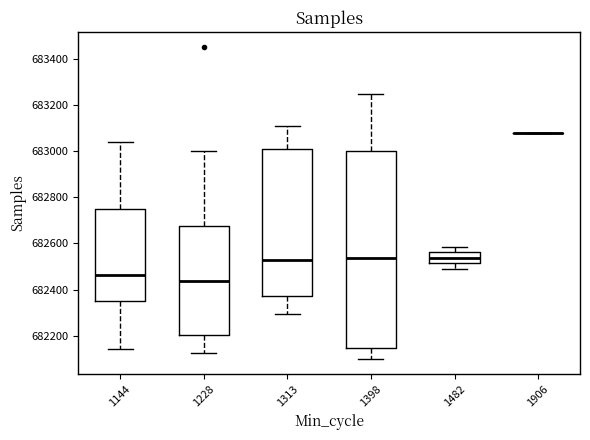

Which box is the tallest, from its lower edge to its upper edge?

1398